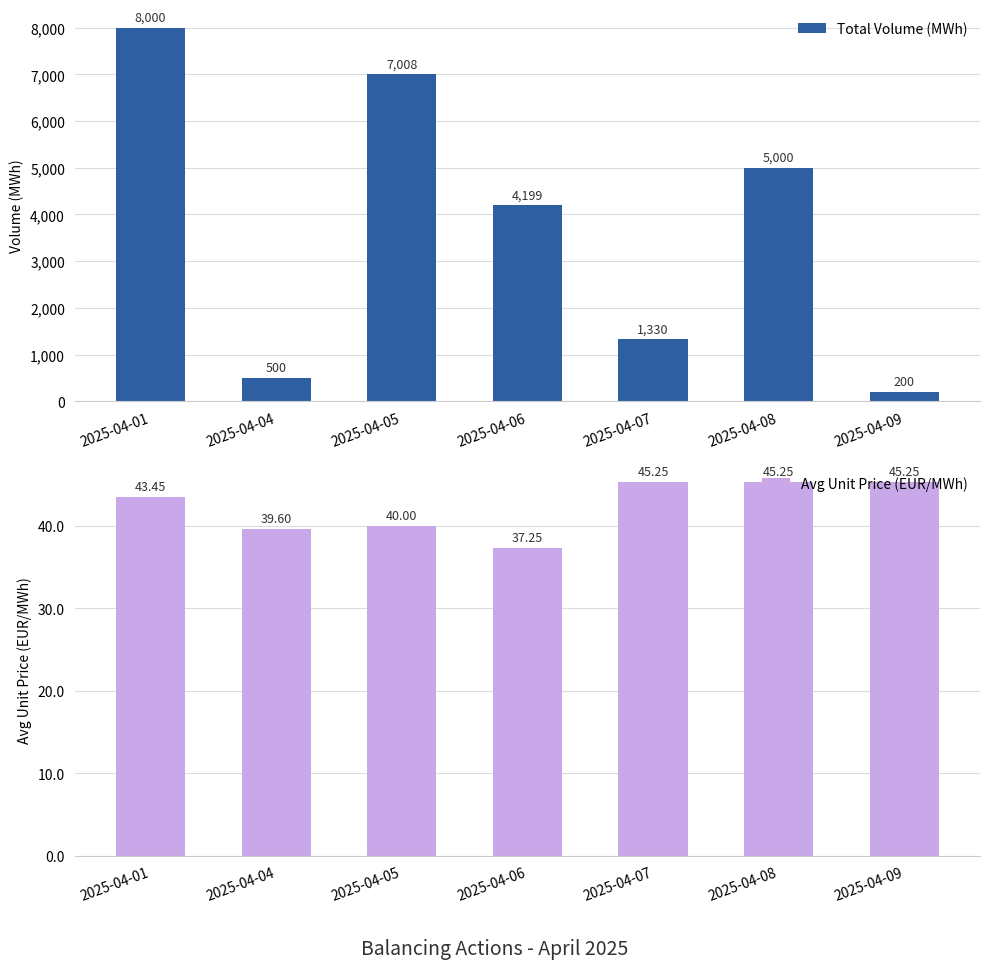

At which category is the sum across all series the highest?

2025-04-01